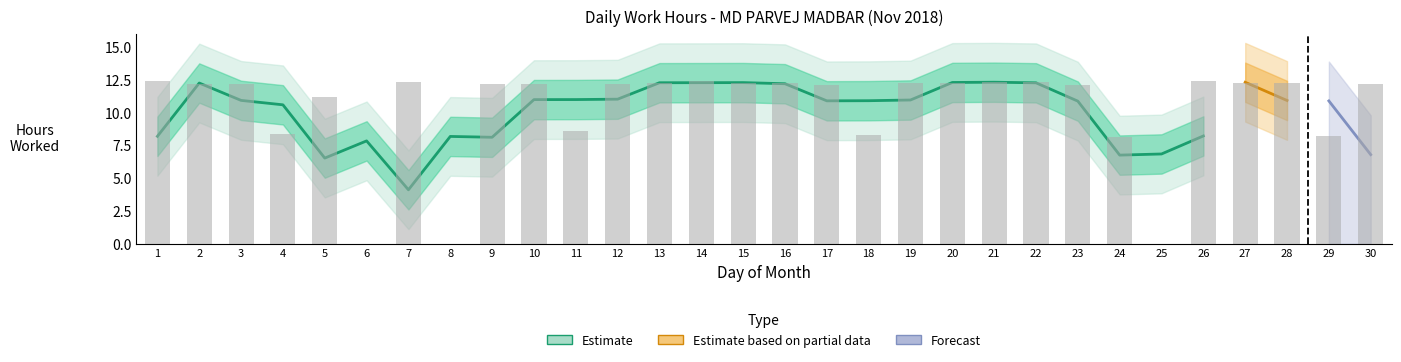

List the labels in order of value, smallest first.

6, 8, 25, 24, 29, 18, 4, 11, 5, 17, 23, 10, 30, 3, 2, 9, 12, 15, 13, 16, 27, 20, 19, 28, 21, 7, 22, 1, 14, 26